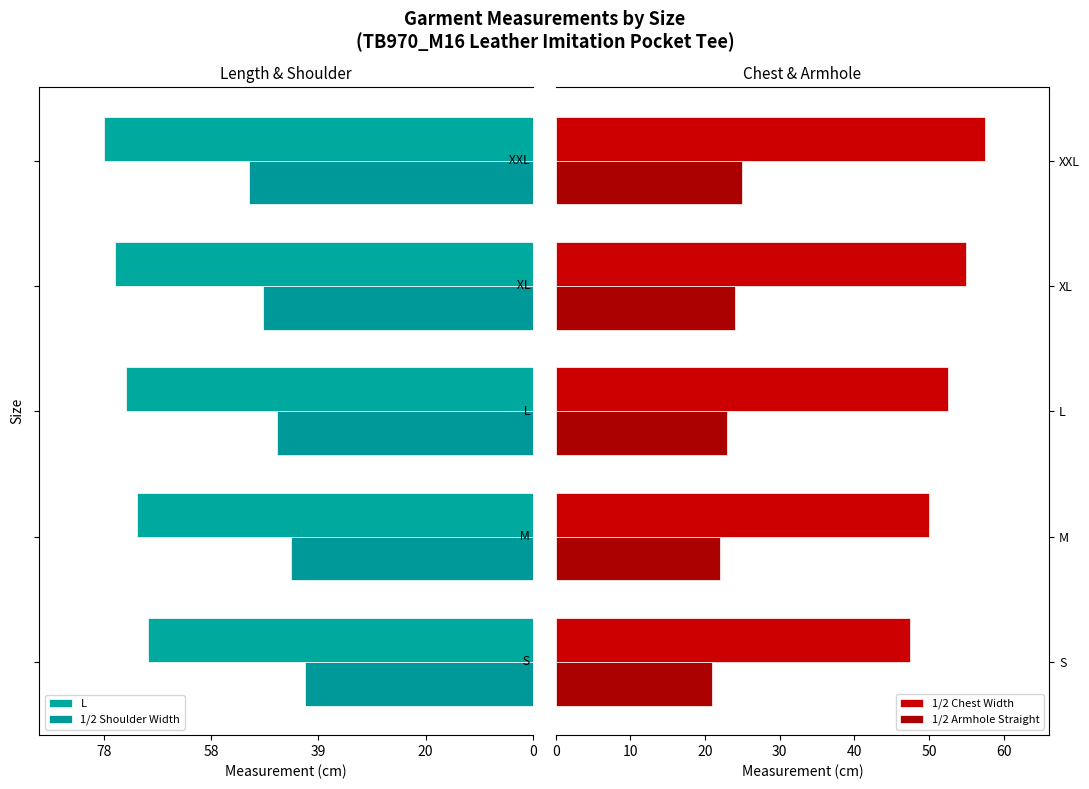

How many bars are there in total?

20